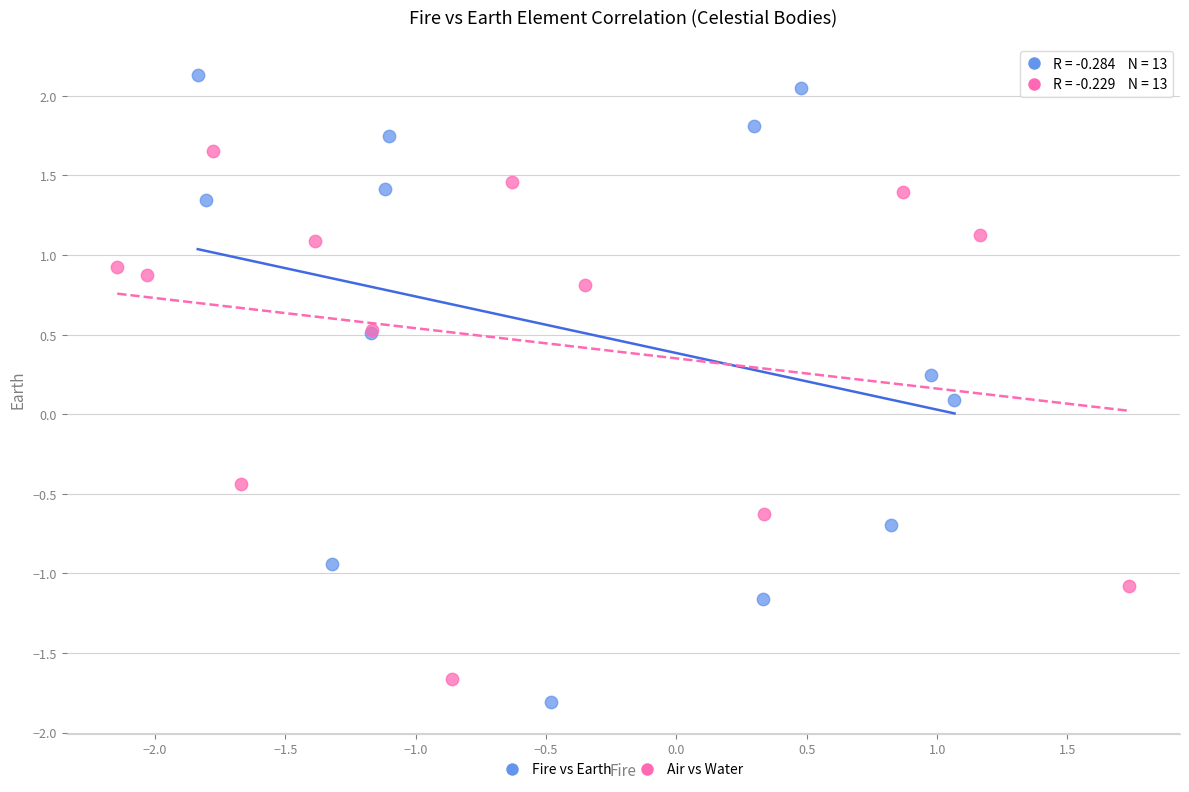

Which series has the largest Y range (max minus min)?

Fire vs Earth